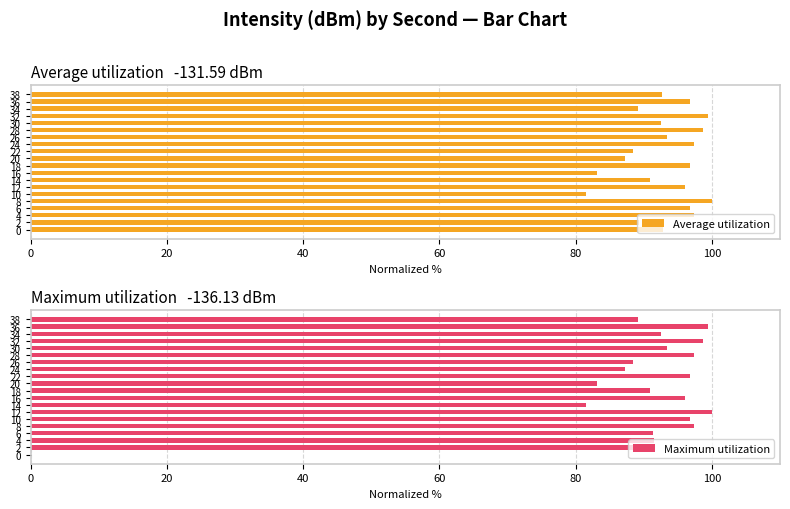

What is the difference between the Average utilization values at 12 and 0?

3.2